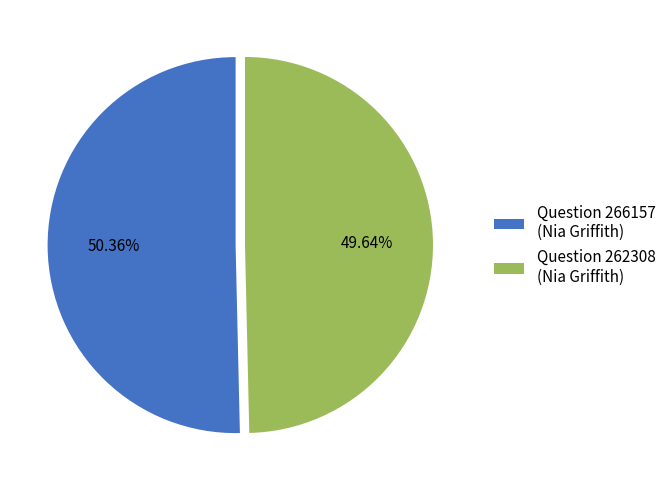

Is there a majority slice in this chart?

Yes